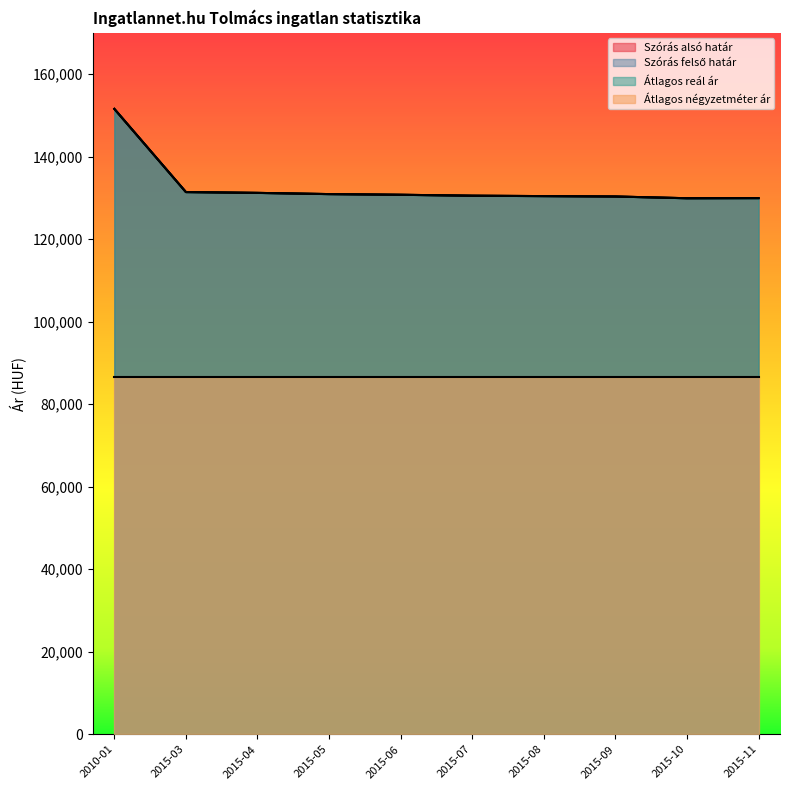

What is the value of the Szórás alsó határ point at the 7th from the left?

130430